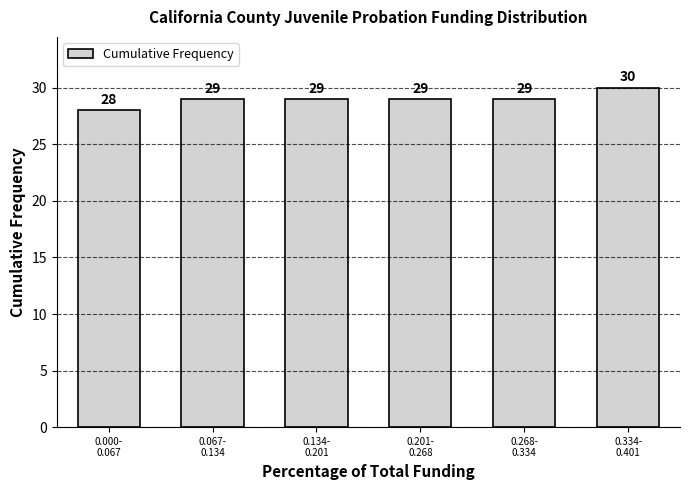

Reading left to right, list all the values displayed in this chart.

28	29	29	29	29	30